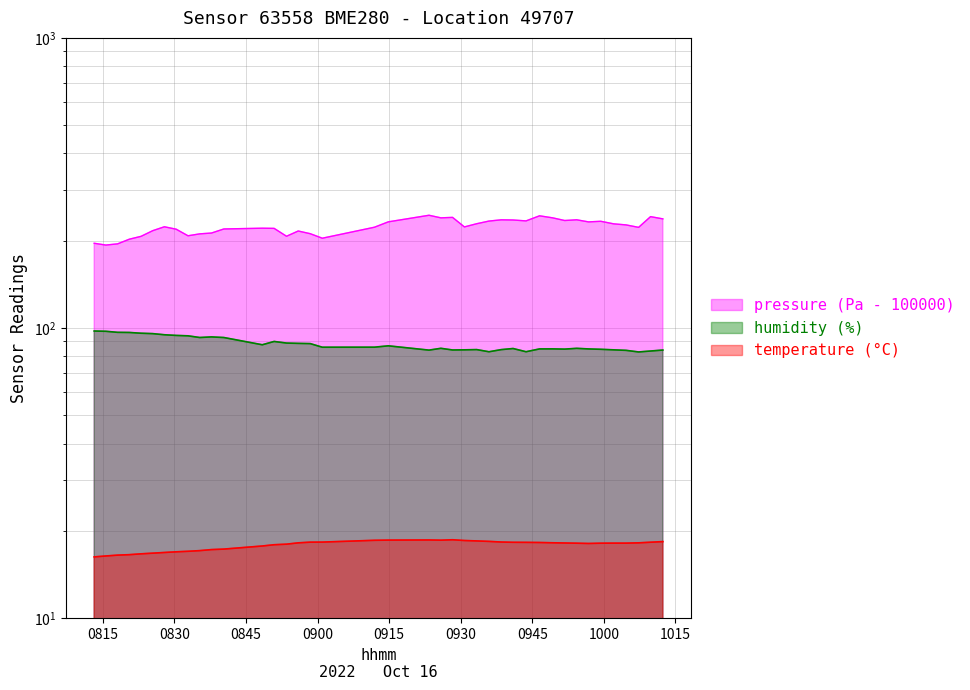

In pressure, how many points are higher than both neighbors (excluding endpoints)?

10